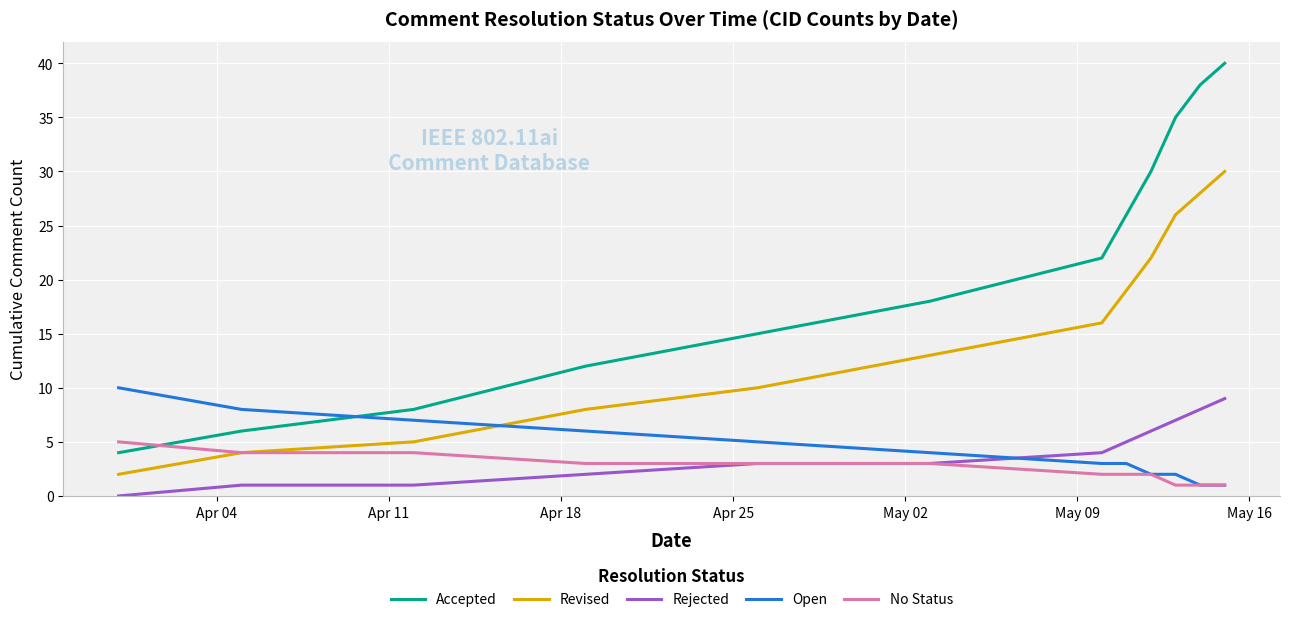

What is the maximum value shown in the chart?

40